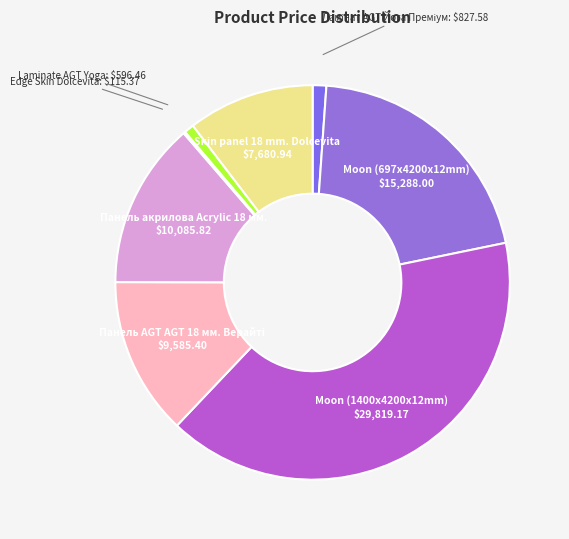

Is there a majority slice in this chart?

No